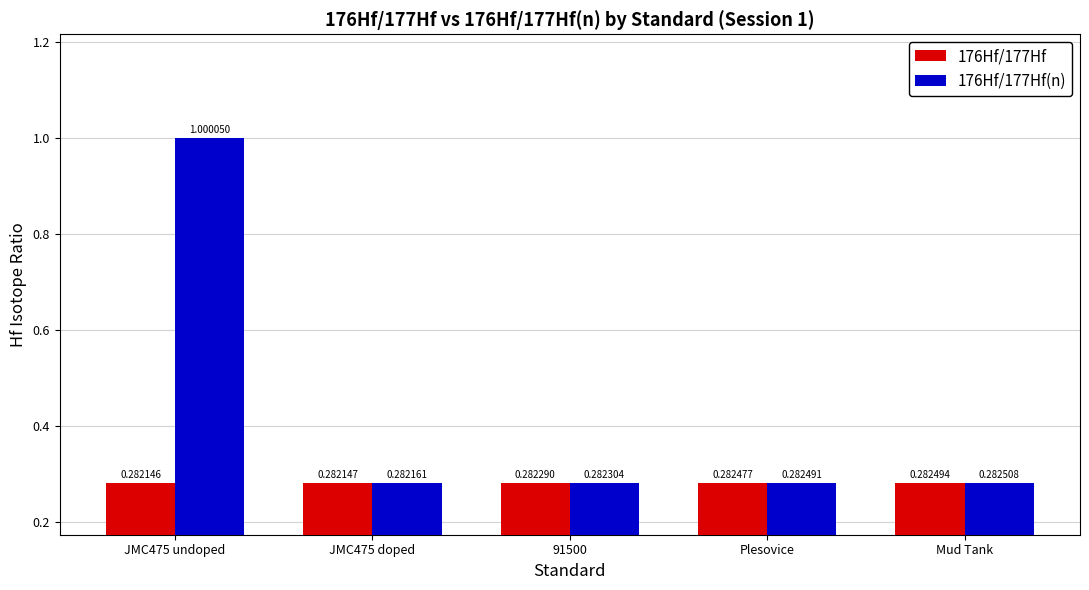

Which series has the largest total across all categories?

176Hf/177Hf(n)